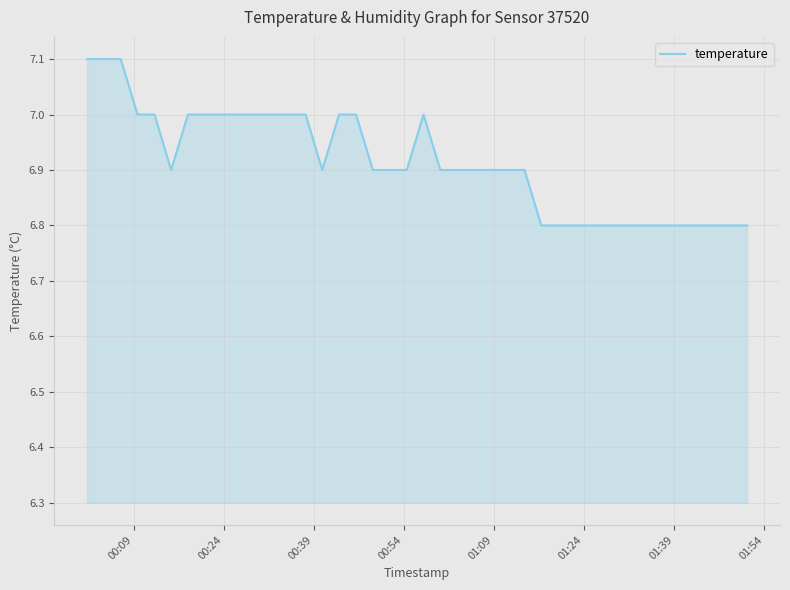

What is the greatest value displayed?

7.1